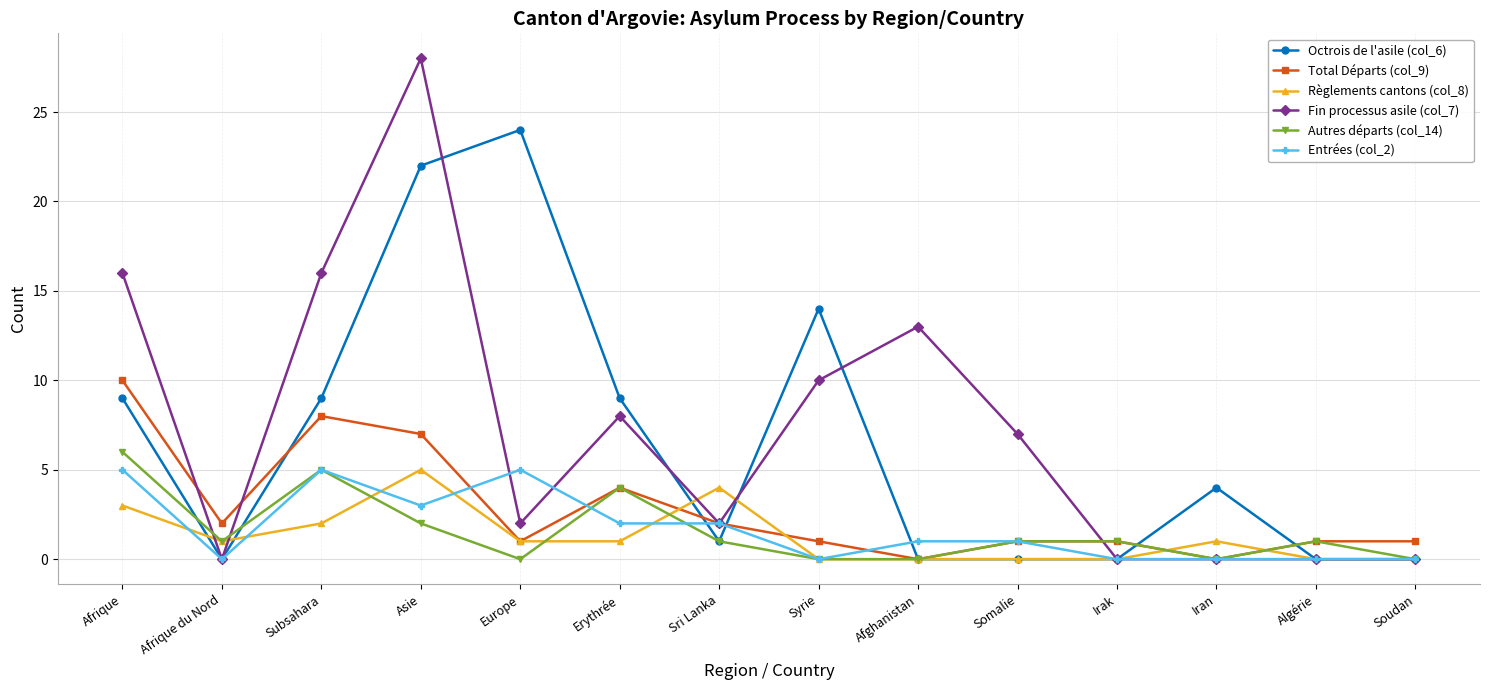

True or false: Entrées (col_2) has a value of 8 at Europe.

False